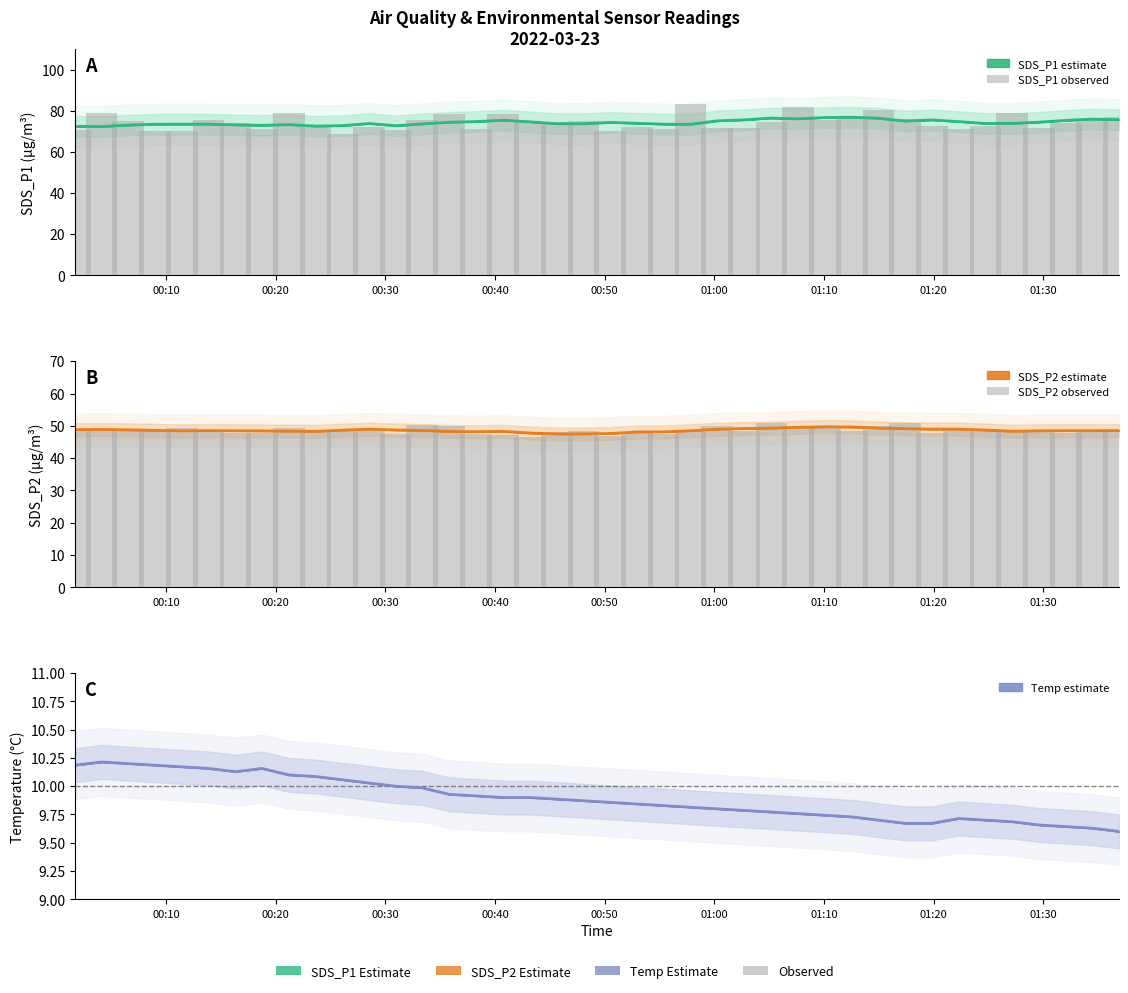

What is the value of the SDS_P2 observed bar at the 28th from the left?

50.0